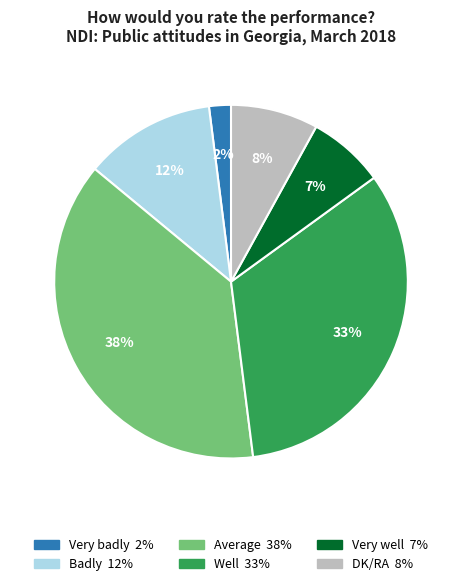

To the nearest percent, what is the combined percentage of Well and Very badly?

35%